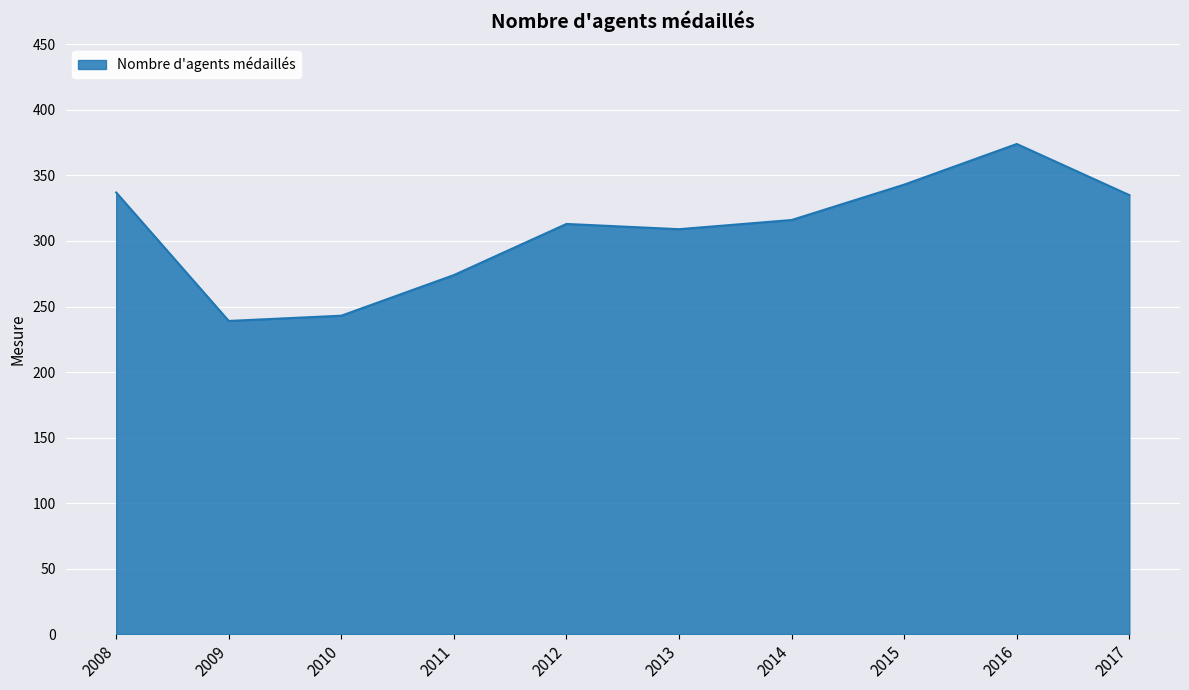

Reading left to right, extract all data points from this chart.

337	239	243	274	313	309	316	343	374	335